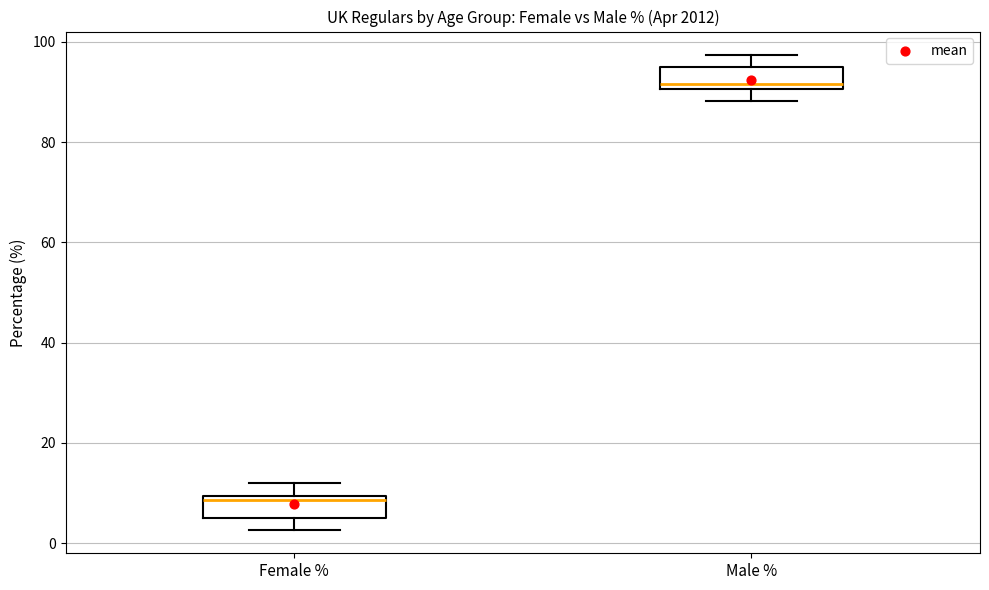

Reading left to right, read every box against the y-axis: the position of its median line, the range the box covers, and the ends of its whiskers. The values are not printed on the chart, so give them approximately, as read against the axis.

Female %: median 8, box 6 to 10, whiskers 2 to 12
Male %: median 92, box 90 to 94, whiskers 88 to 98